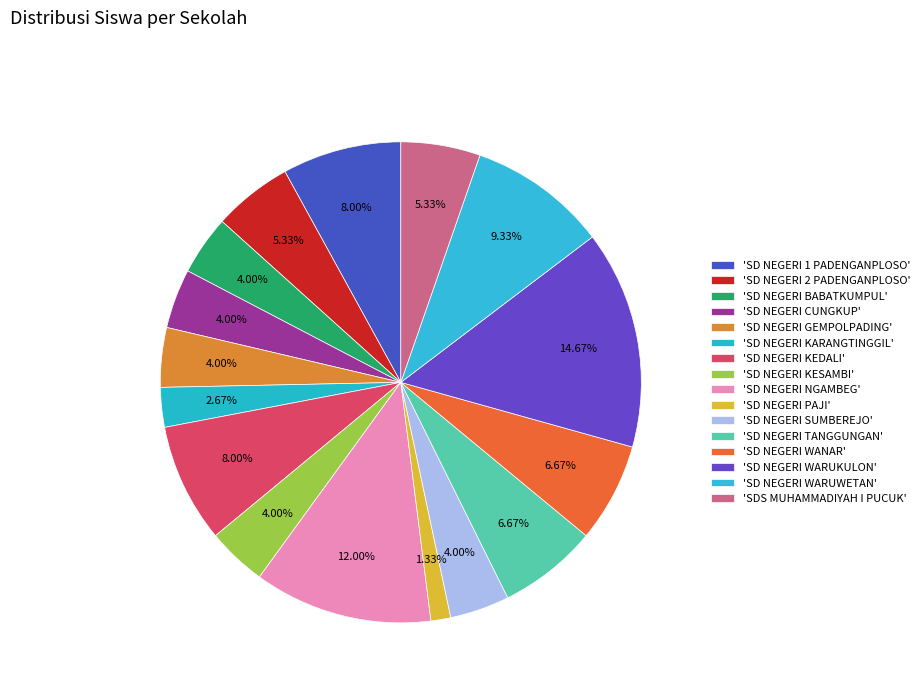

How many slices are in this pie chart?

16